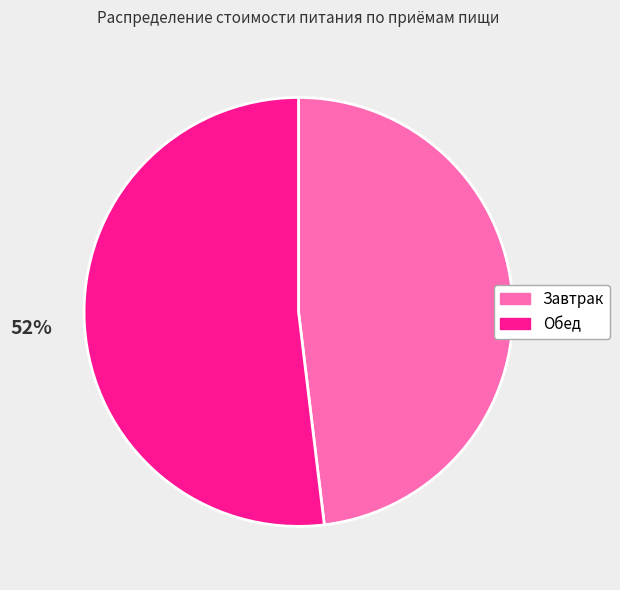

Is it true that Завтрак is 40% of the pie?

False